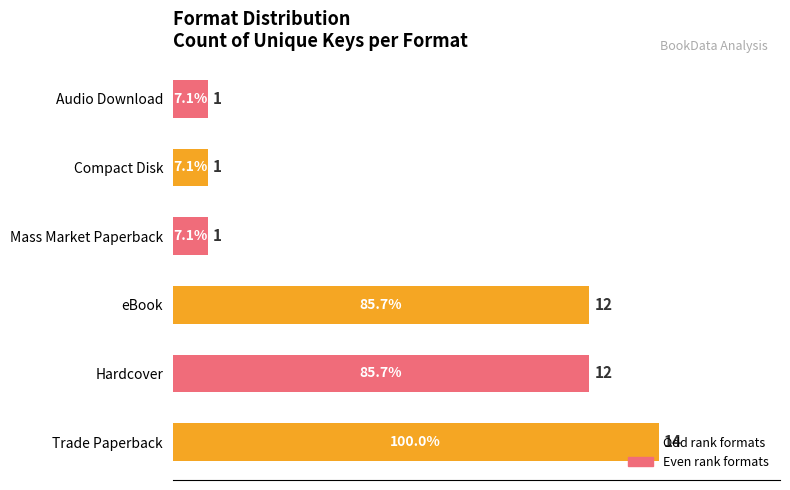

How many data points does each series have?

6